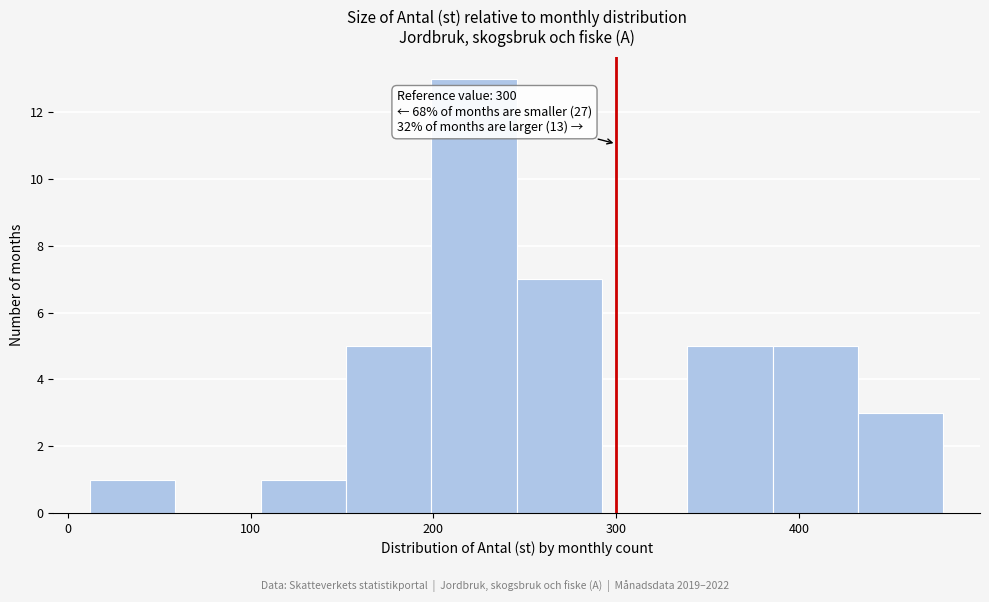

Which range on the x-axis has the tallest bar?

200 to 250